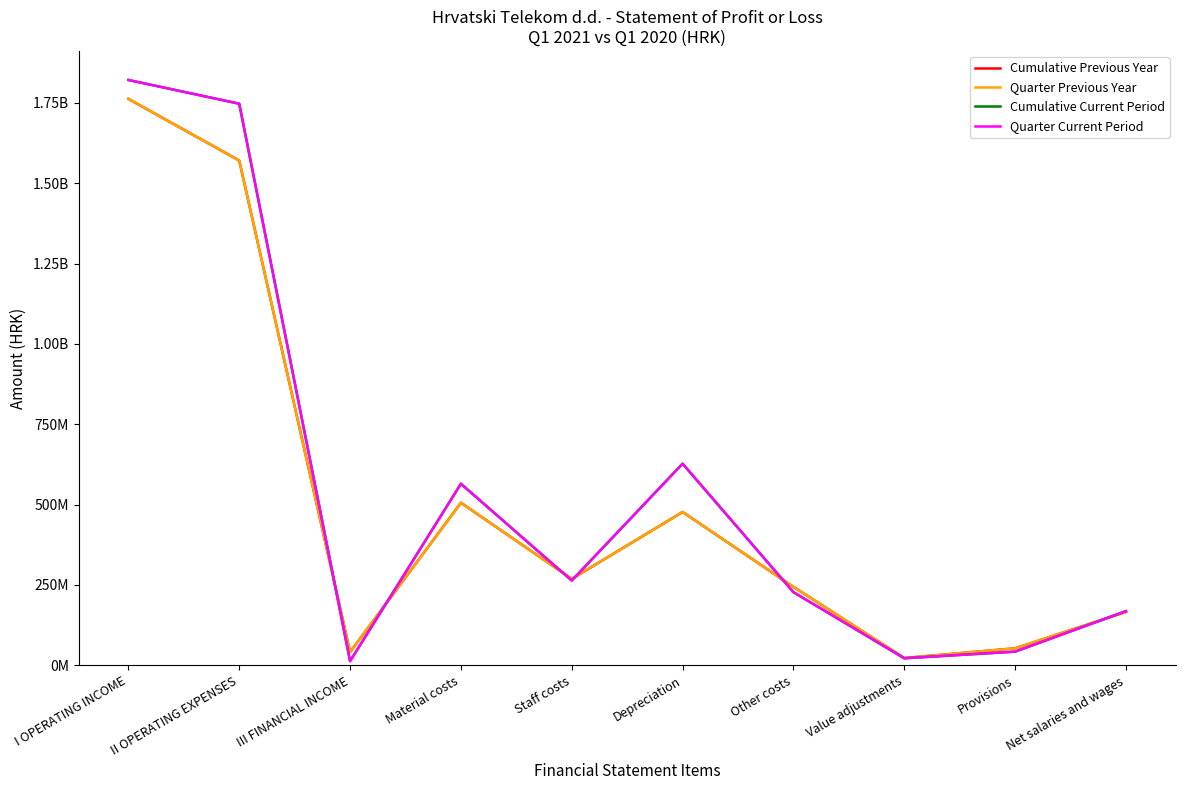

Reading right to left, extract all data points from this chart.

Cumulative Previous Year: 166053533	52799659	22542288	243929199	476901288	268768060	505645598	41092106	1570586092	1762293373
Quarter Previous Year: 166053533	52799659	22542288	243929199	476901288	268768060	505645598	41092106	1570586092	1762293373
Cumulative Current Period: 168472356	42433834	21766493	227467662	627326144	263604125	564758686	12817967	1747356944	1821148234
Quarter Current Period: 168472356	42433834	21766493	227467662	627326144	263604125	564758686	12817967	1747356944	1821148234